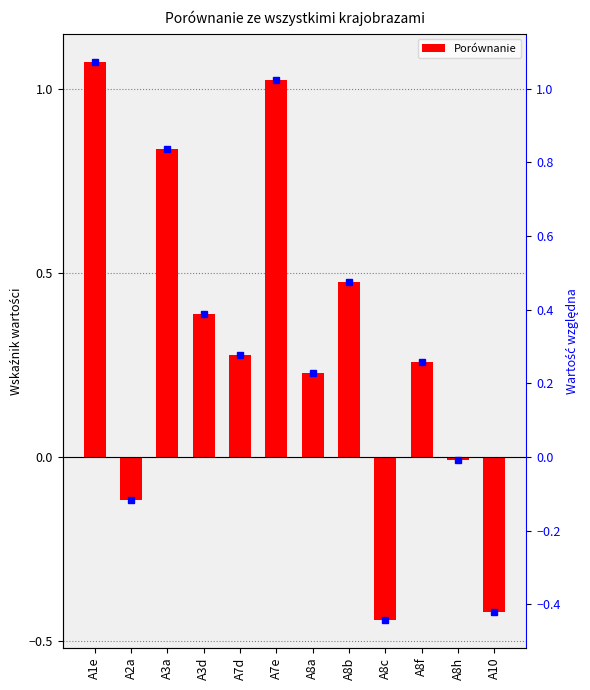

What is the label of the 7th bar from the left?

A8a